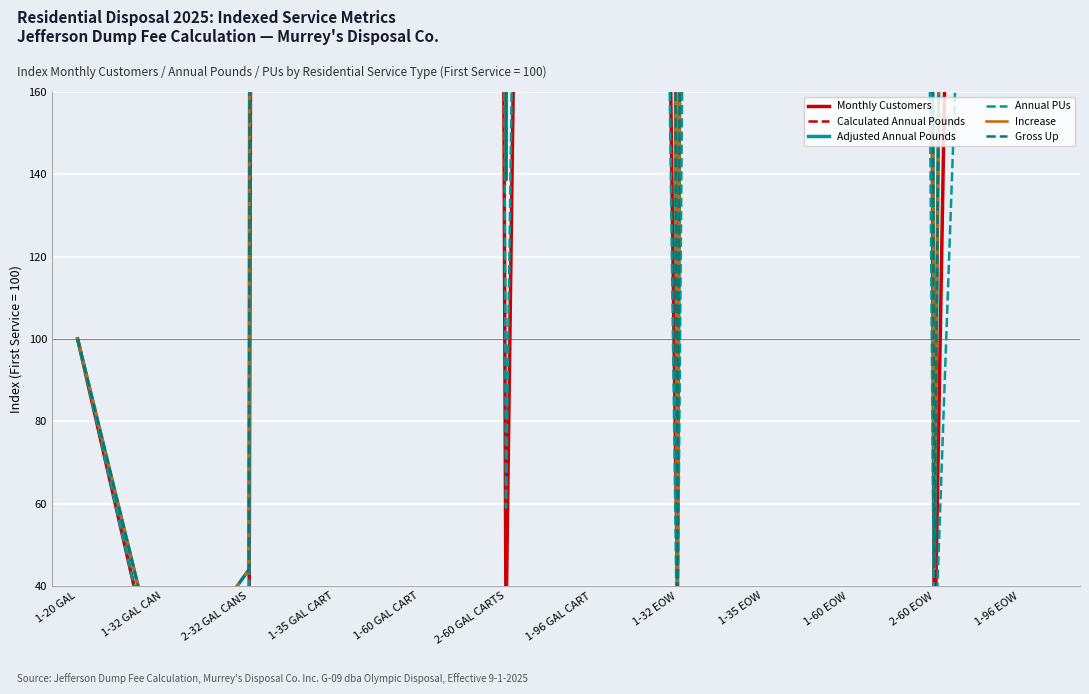

True or false: Monthly Customers has more than 1 points higher than both neighbors.

True